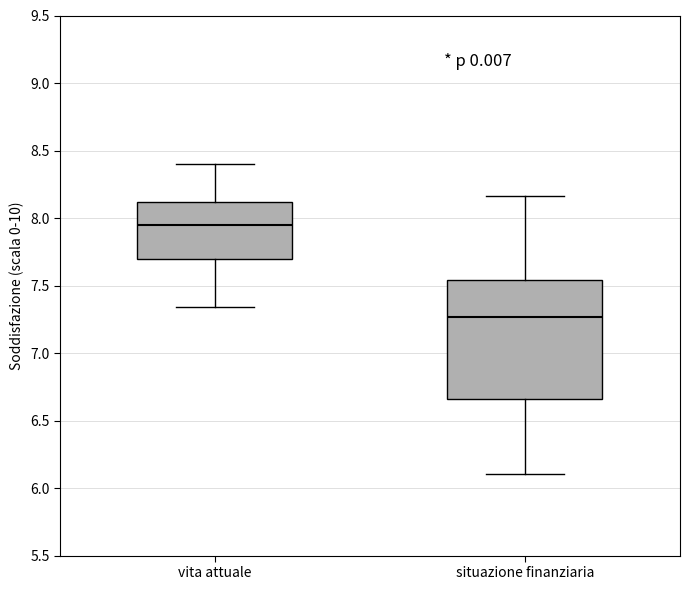

Comparing the boxes themselves (not the whiskers), which one is the tallest?

situazione finanziaria